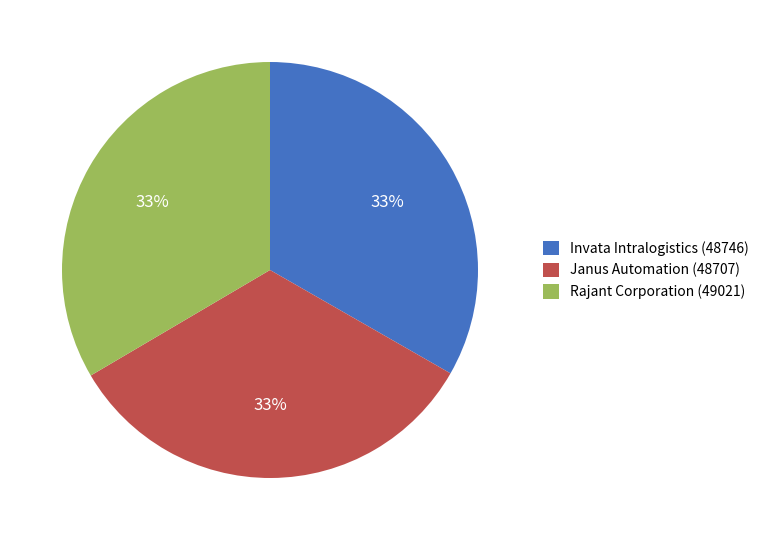

Does Rajant Corporation (49021) account for over 50% of the chart?

No